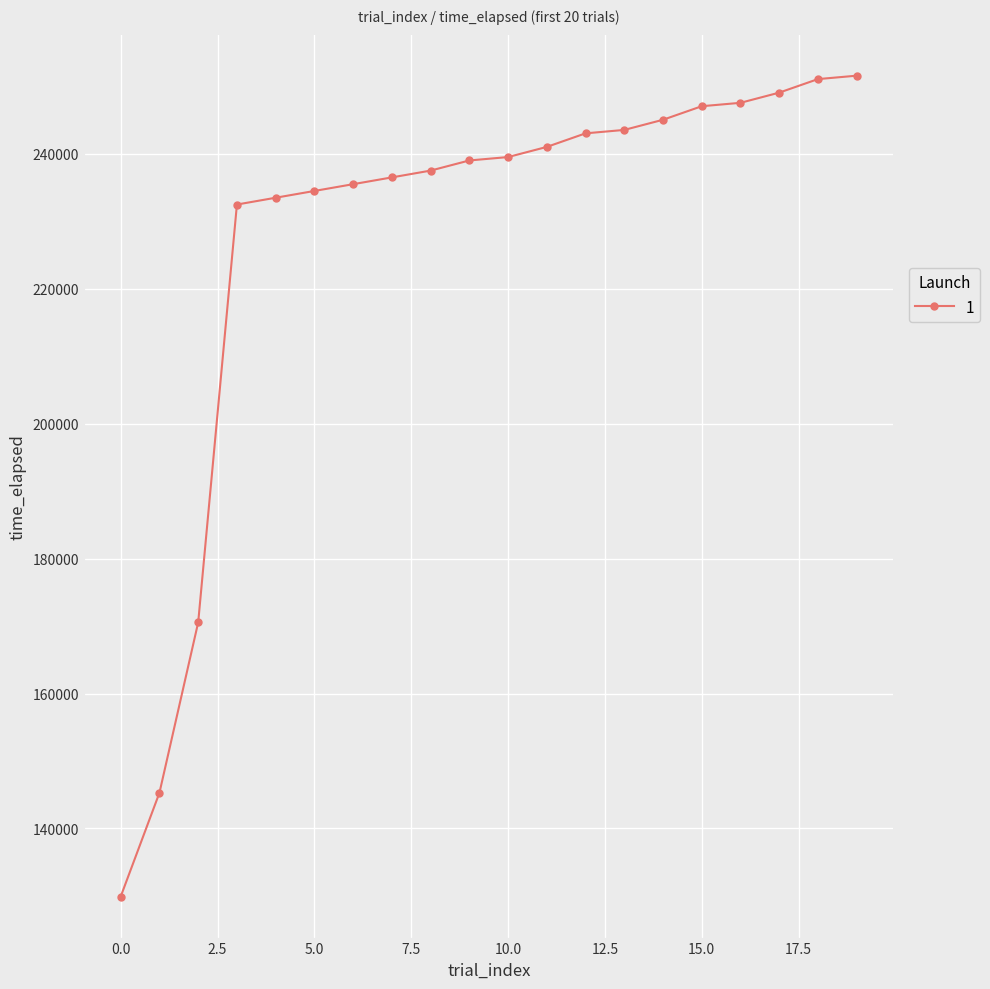

What is the minimum value shown in the chart?

129912.0